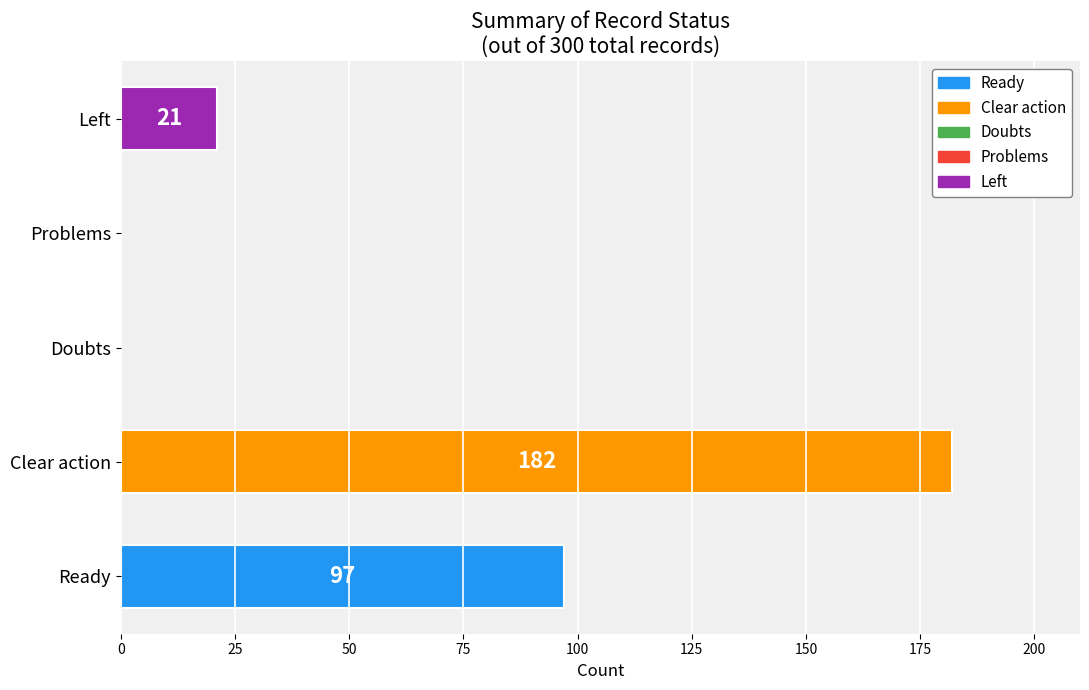

What is the sum of all values?

300